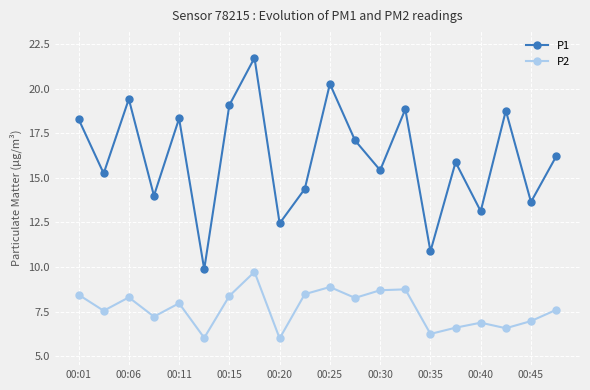

How many interior local peaks does the P1 series have?

7